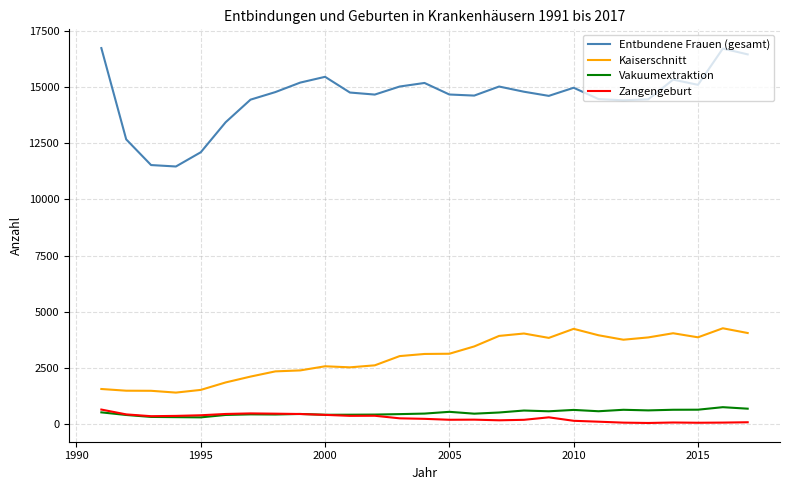

True or false: Entbundene Frauen (gesamt) and Zangengeburt intersect in this chart.

False